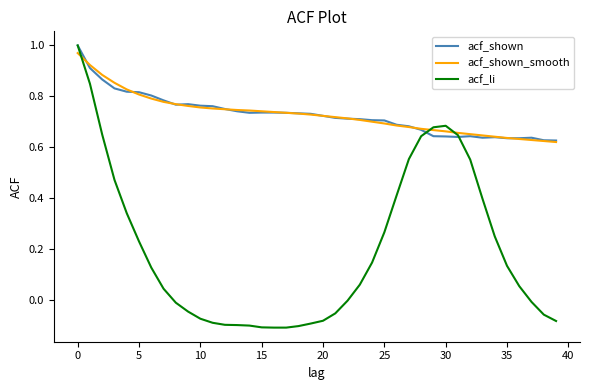

Which series has the widest spread of values?

acf_li